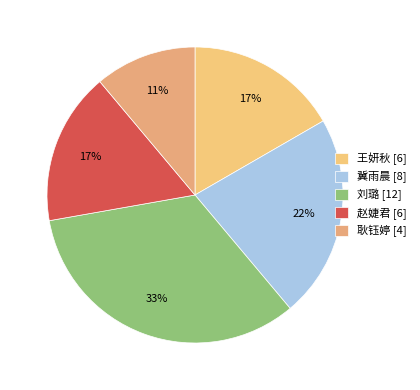

To the nearest percent, what is the average slice percentage?

20%